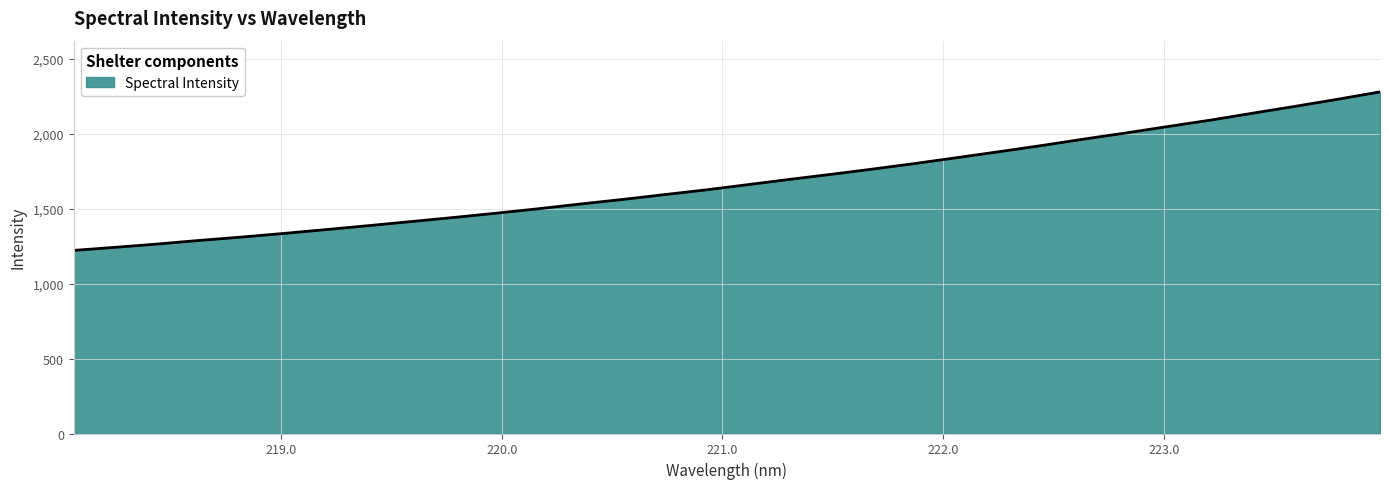

What is the average value?

1681.8